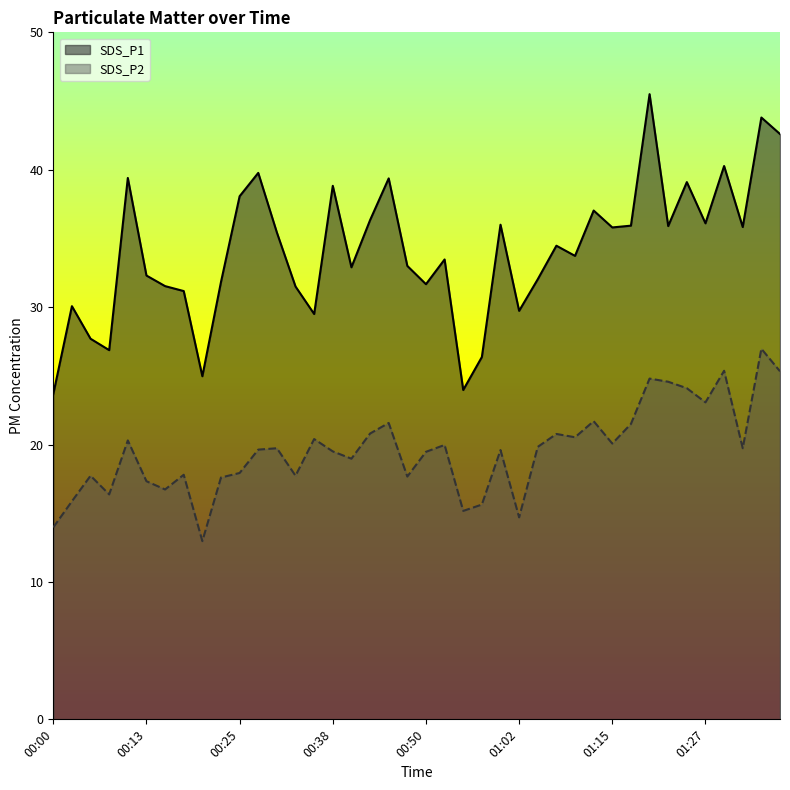

At which category does SDS_P1 reach its first local peak?

00:03